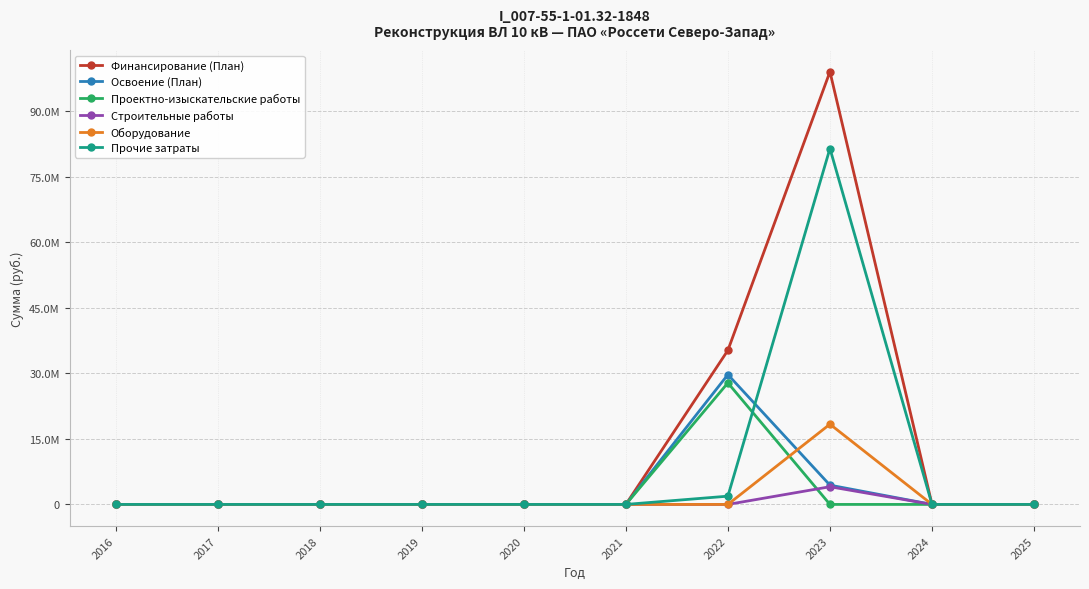

List the series in order of their peak value, lowest first.

Строительные работы, Оборудование, Проектно-изыскательские работы, Освоение (План), Прочие затраты, Финансирование (План)